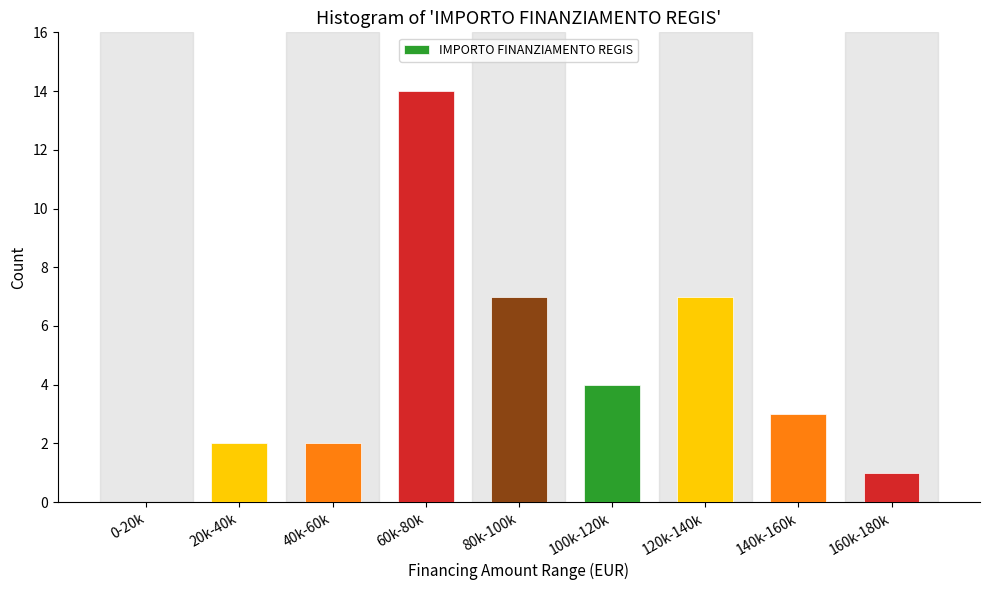

Reading right to left, what are all the values shown in this chart?

160k-180k=1	140k-160k=3	120k-140k=7	100k-120k=4	80k-100k=7	60k-80k=14	40k-60k=2	20k-40k=2	0-20k=0